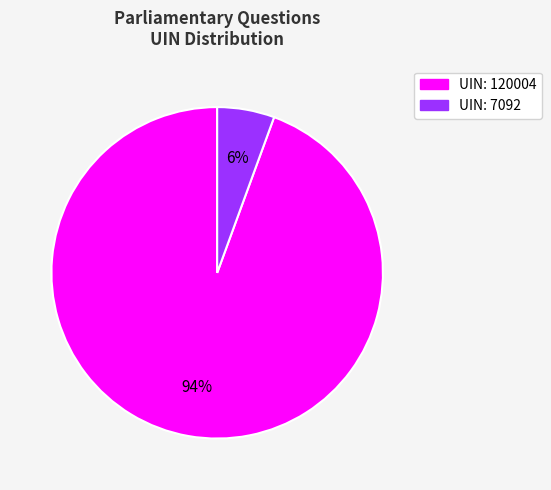

To the nearest percent, what is the average slice percentage?

50%